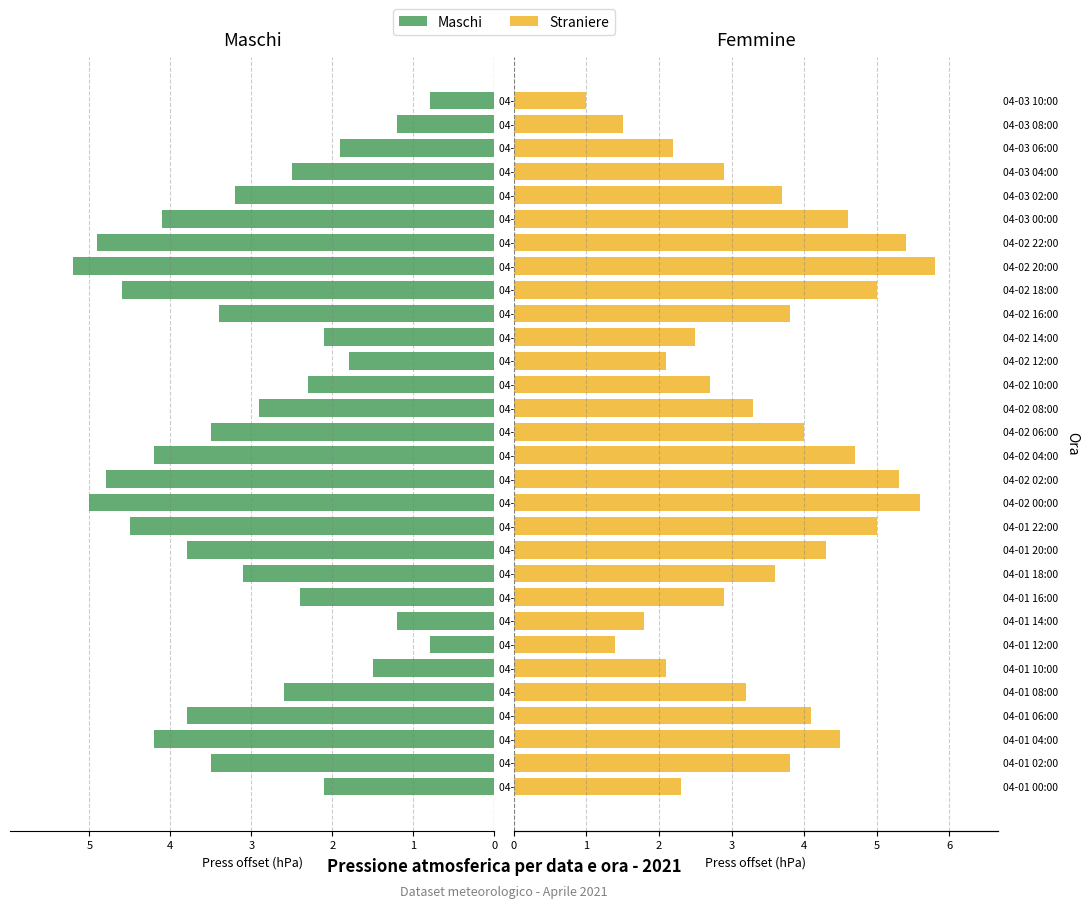

Reading left to right, extract all data points from this chart.

Maschi: 2.1	3.5	4.2	3.8	2.6	1.5	0.8	1.2	2.4	3.1	3.8	4.5	5.0	4.8	4.2	3.5	2.9	2.3	1.8	2.1	3.4	4.6	5.2	4.9	4.1	3.2	2.5	1.9	1.2	0.8
Straniere: 2.3	3.8	4.5	4.1	3.2	2.1	1.4	1.8	2.9	3.6	4.3	5.0	5.6	5.3	4.7	4.0	3.3	2.7	2.1	2.5	3.8	5.0	5.8	5.4	4.6	3.7	2.9	2.2	1.5	1.0